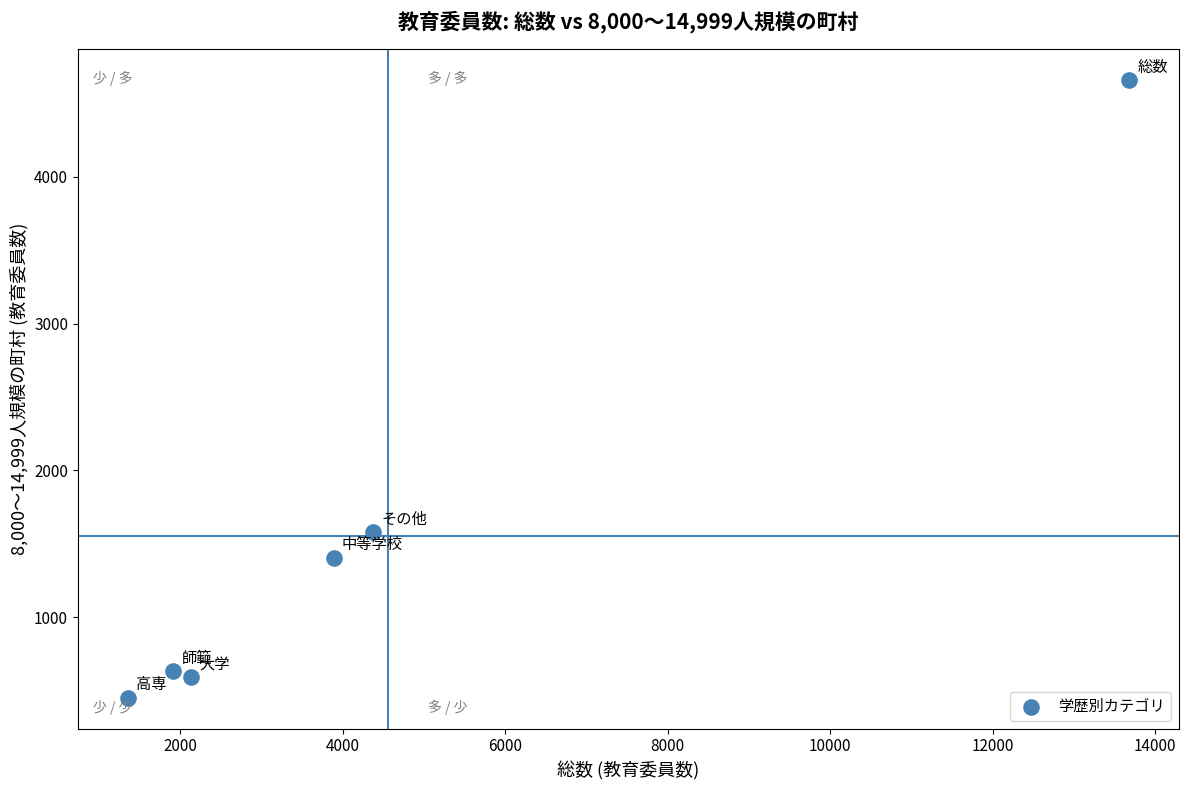

What Y value in the scatter plot is closest to 2555?

1578